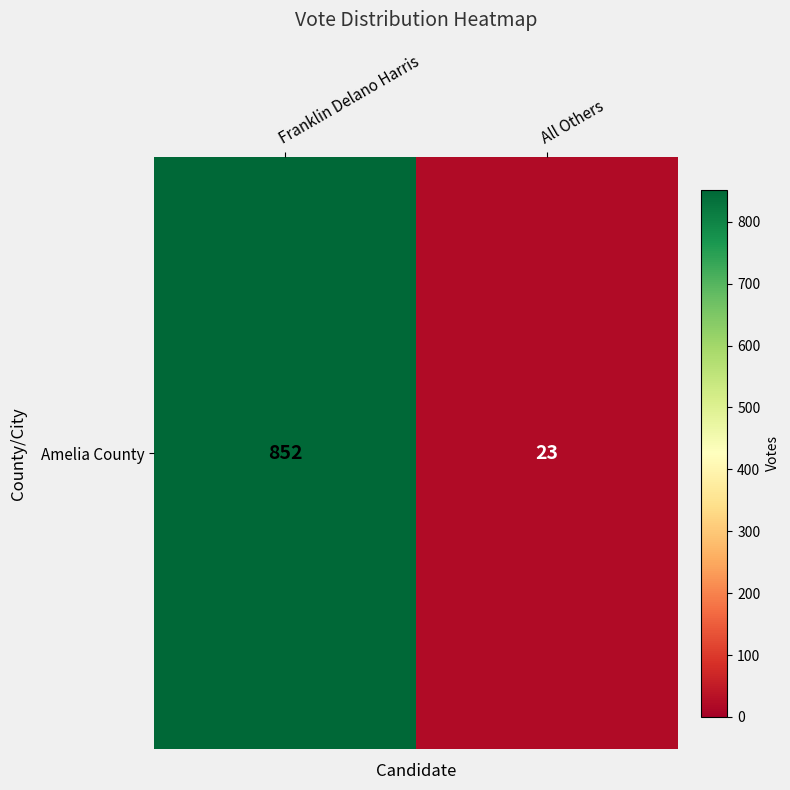

Reading left to right, transcribe all the data shown in this chart.

852	23